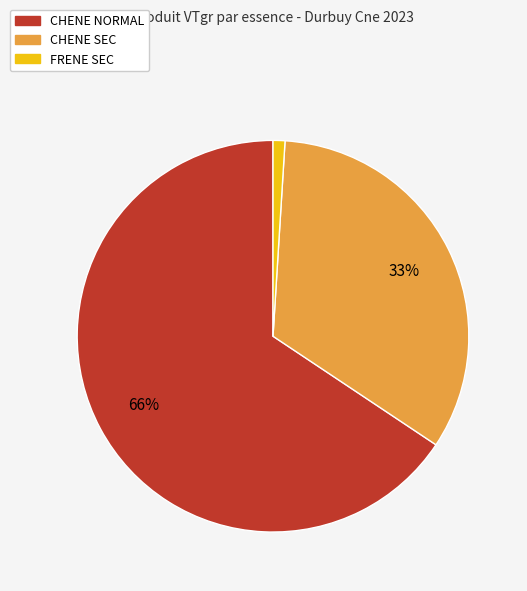

Does any single category account for the majority?

Yes